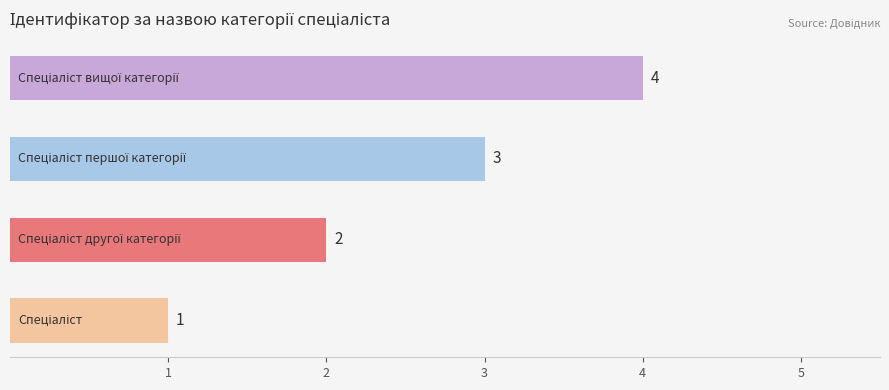

What is the sum of all values?

10